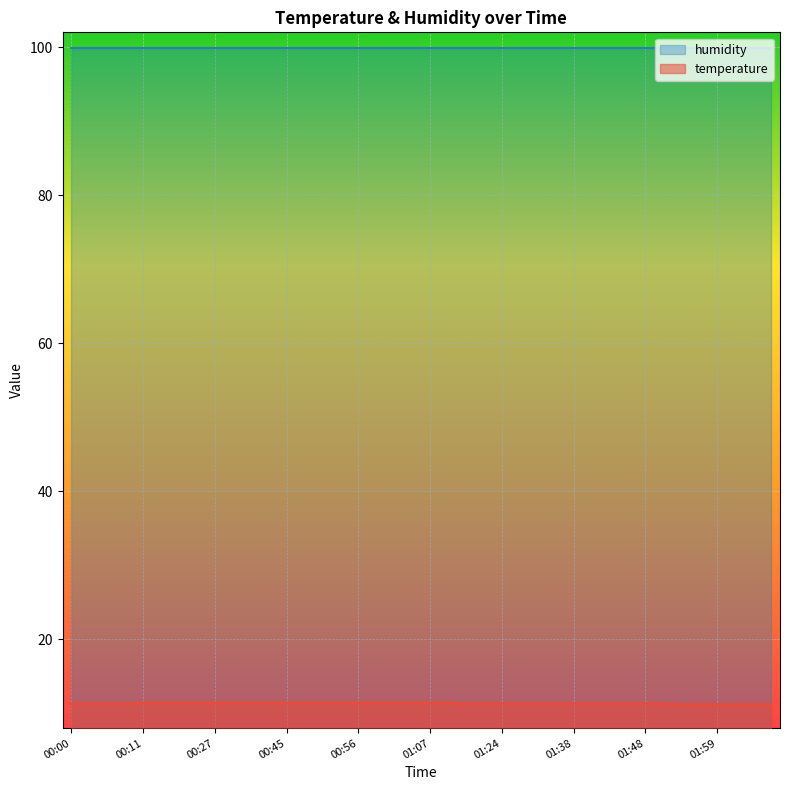

The value at 02:01 is 11.2. True or false?

True